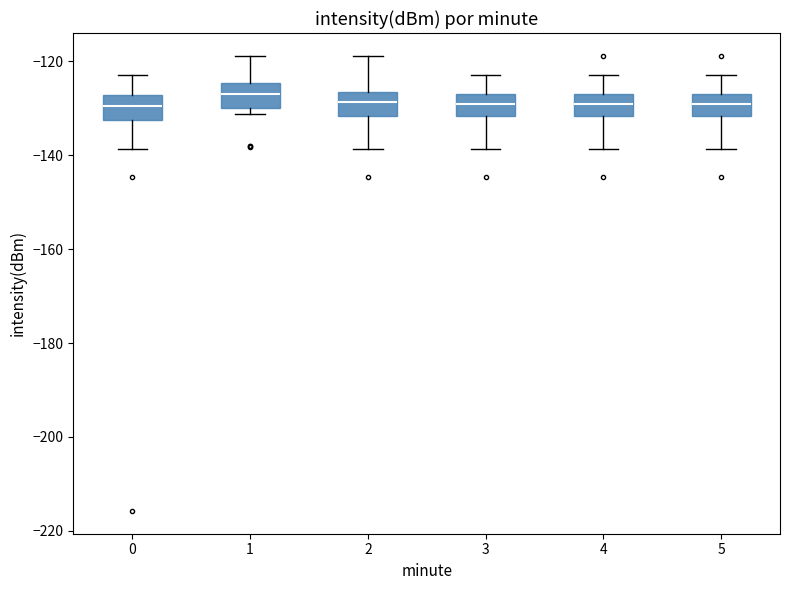

Where is the lower edge of the box at x = 2 on the y-axis? The values are not printed on the chart, so give them approximately, as read against the axis.

-132